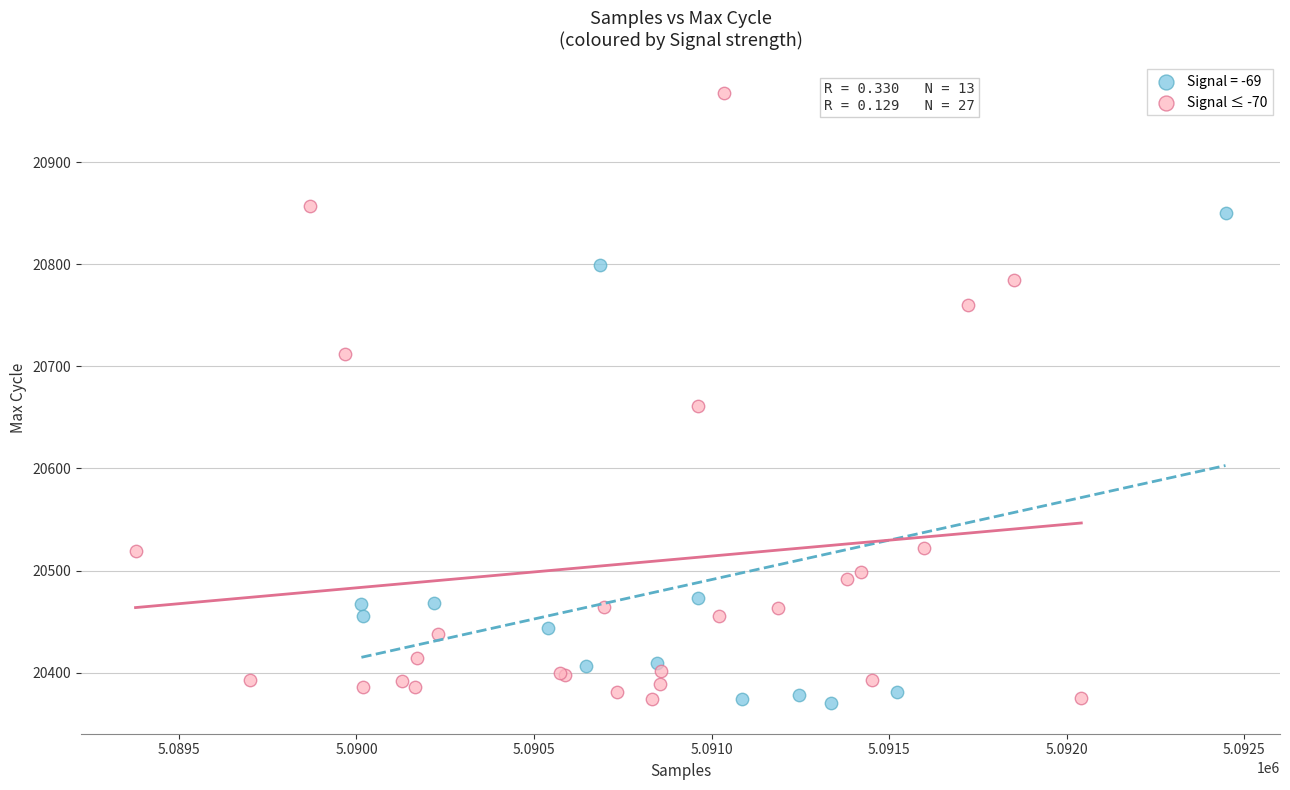

Which series has the largest Y range (max minus min)?

Signal ≤ -70